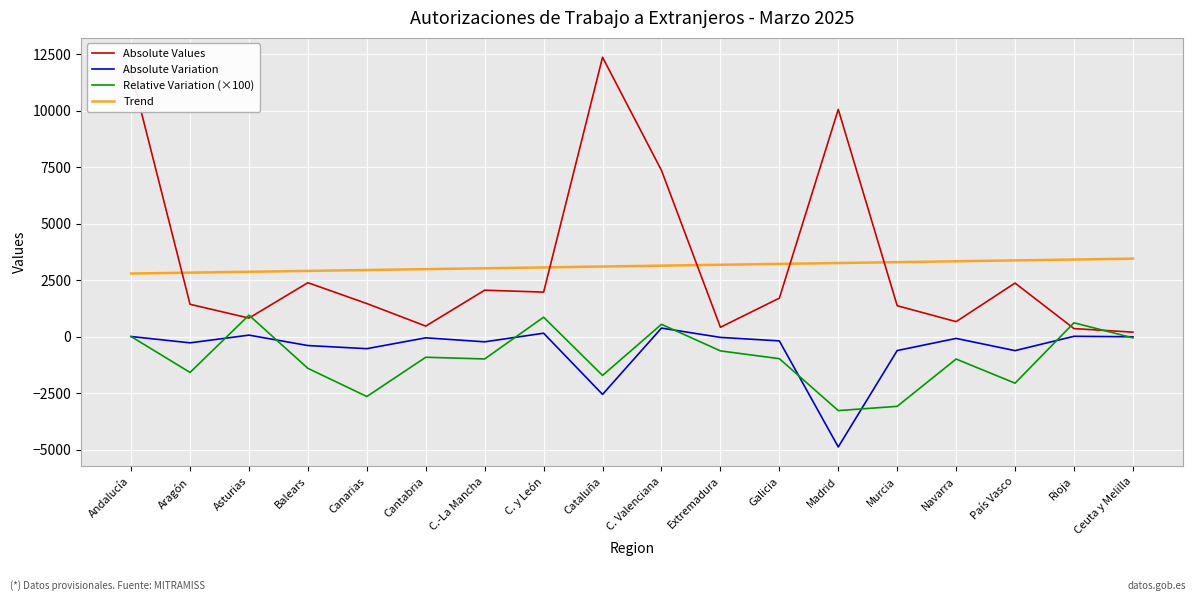

What is the approximate value of Absolute Values at C.-La Mancha?

2059.0